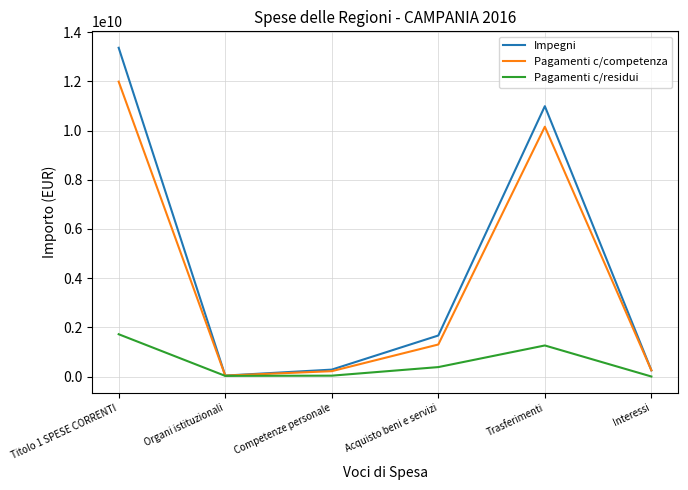

What is the maximum value for Pagamenti c/residui?

1719010721